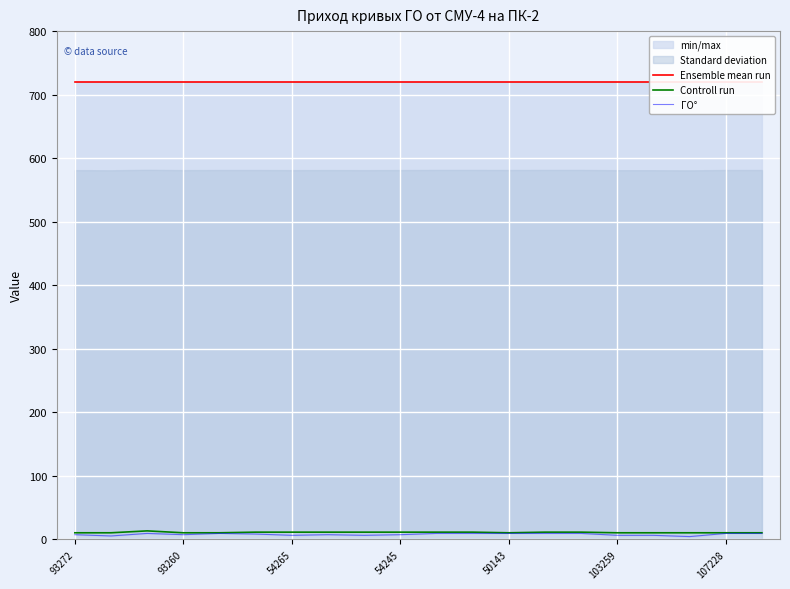

Is it true that Controll run equals 11 at 13?

True